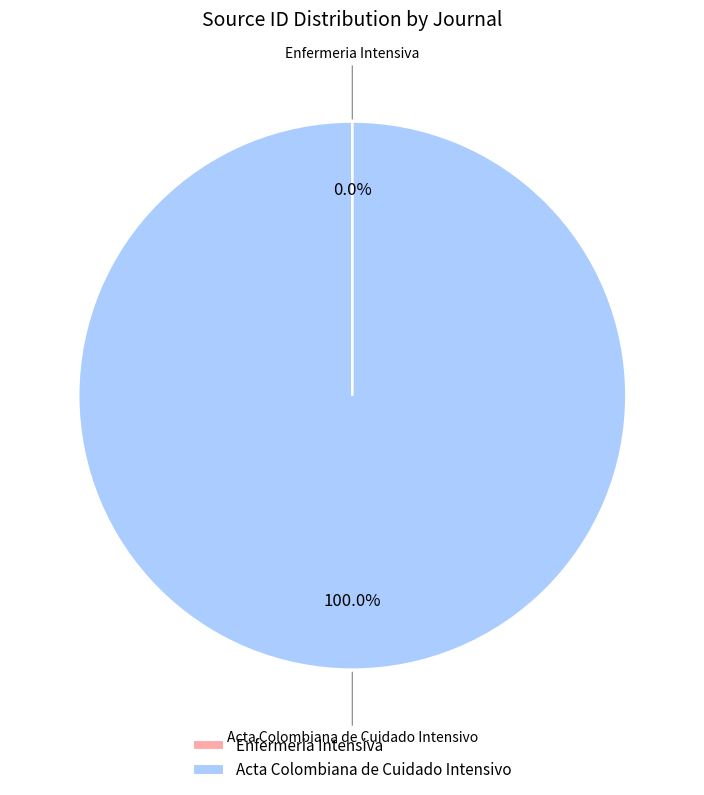

What is the largest slice in the pie chart?

Acta Colombiana de Cuidado Intensivo